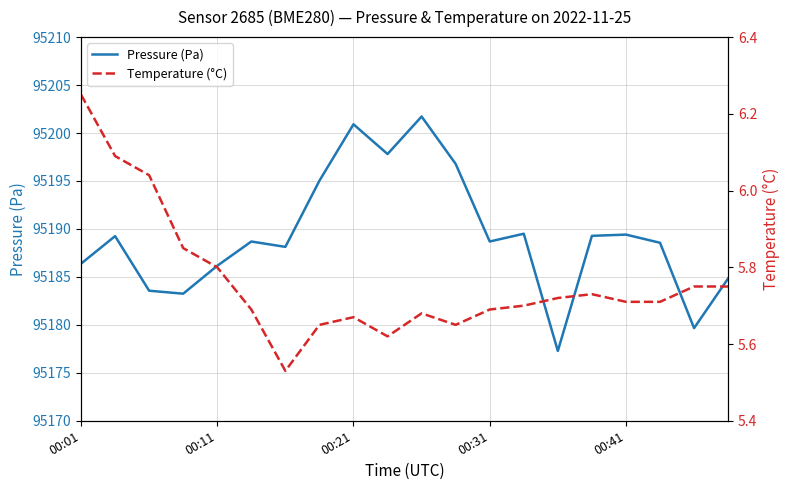

What value does the Pressure (Pa) series have at 00:41?

95189.4